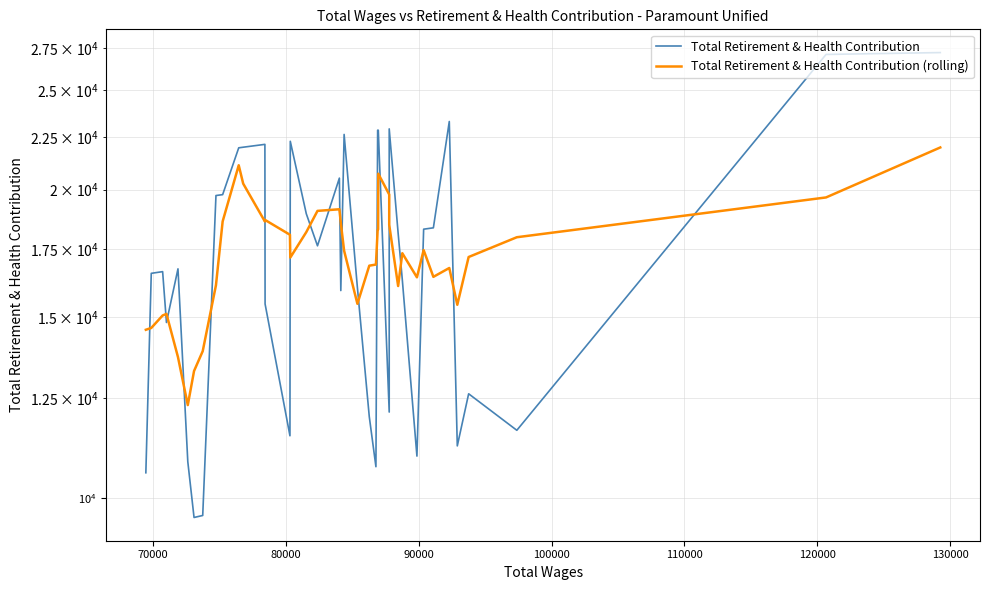

How many interior local valleys does the Total Retirement & Health Contribution (rolling) series have?

8